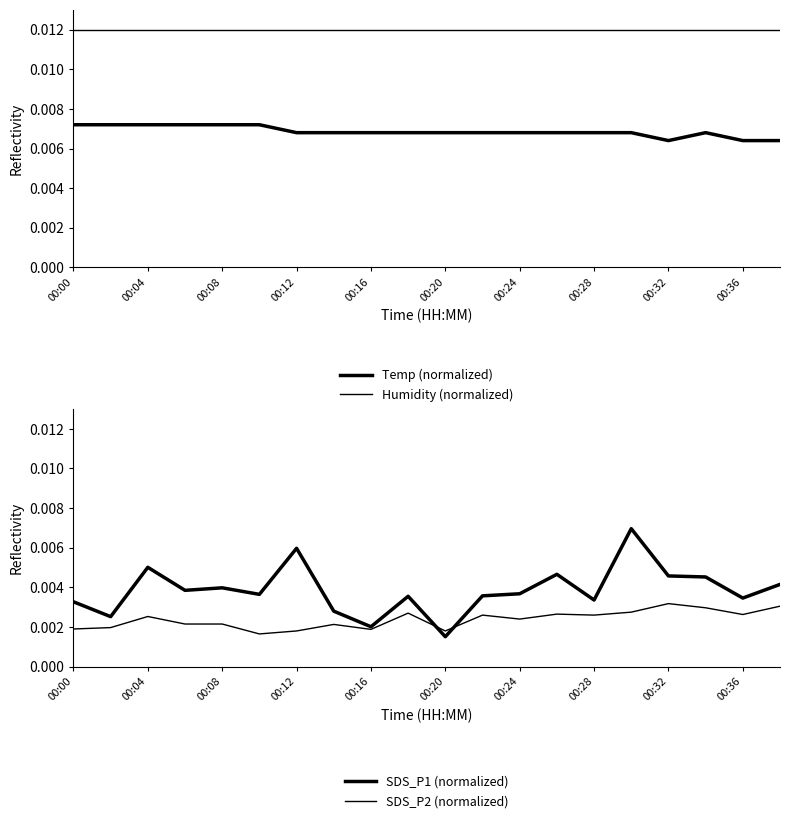

Count the SDS_P2 values in the range 0 to 1.

20